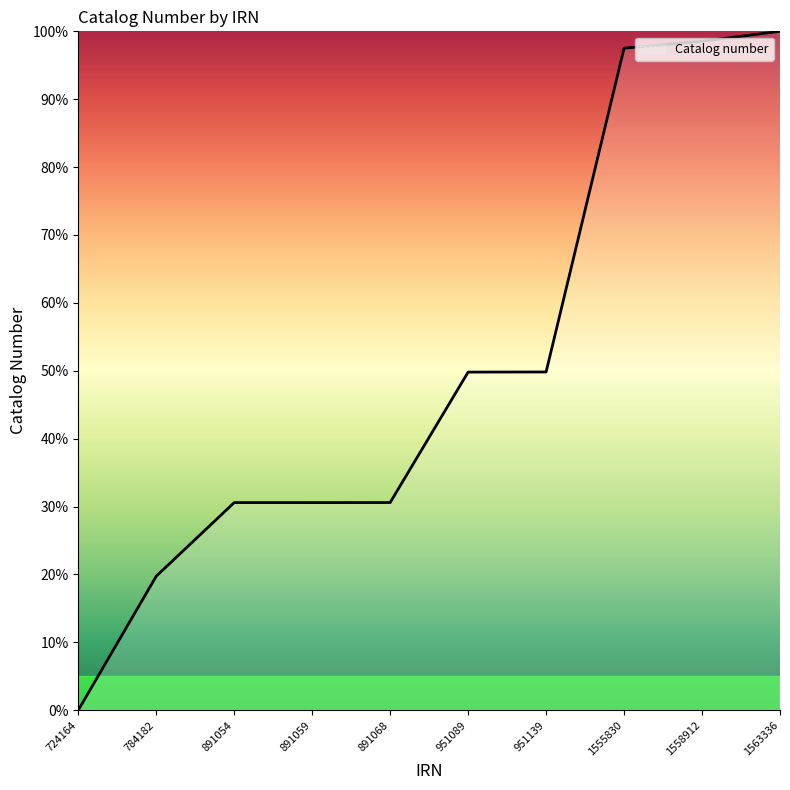

Which category has the lowest value across all series?

724164